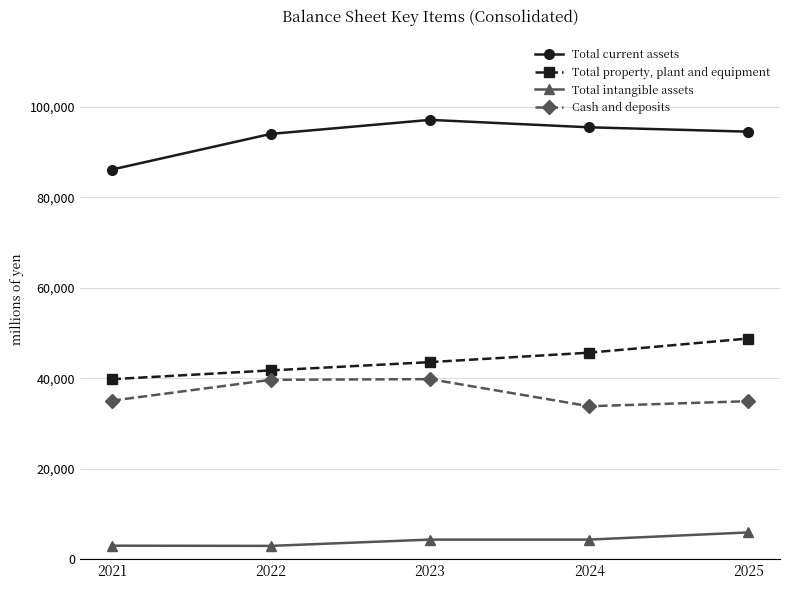

Which category has the highest value in the Total intangible assets series?

2025